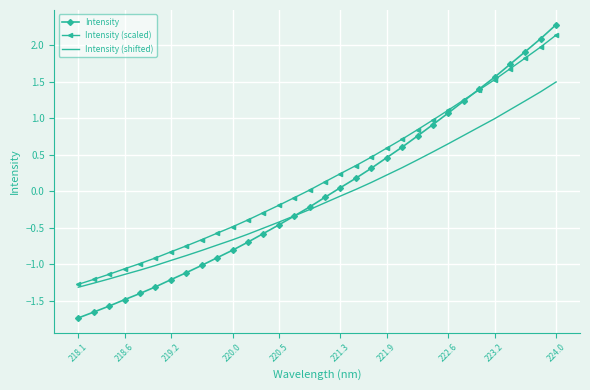

What is the difference between the maximum and minimum values in the Intensity (shifted) series?

2.8